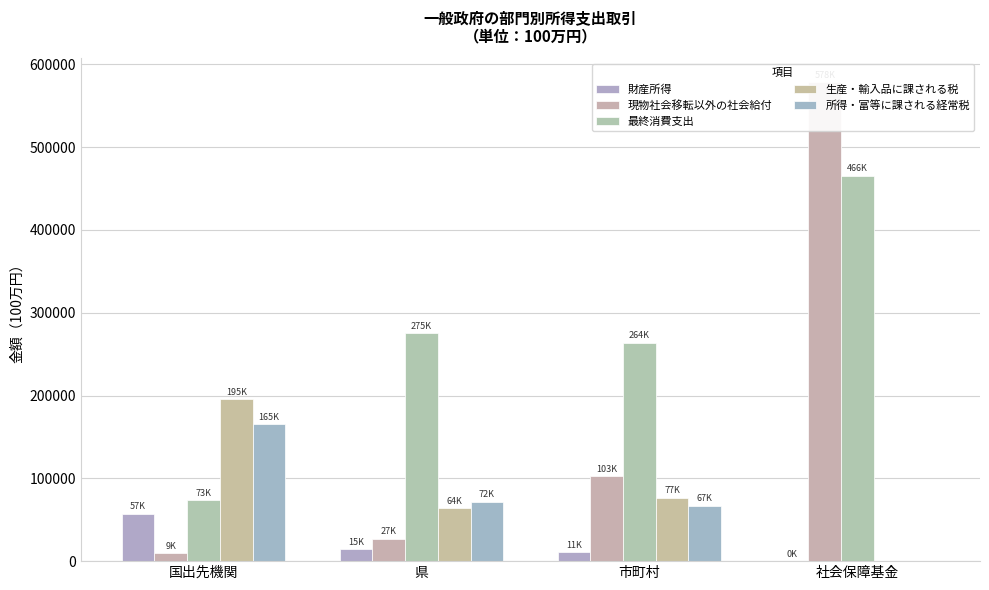

How many data points in 現物社会移転以外の社会給付 are less than 102547?

2